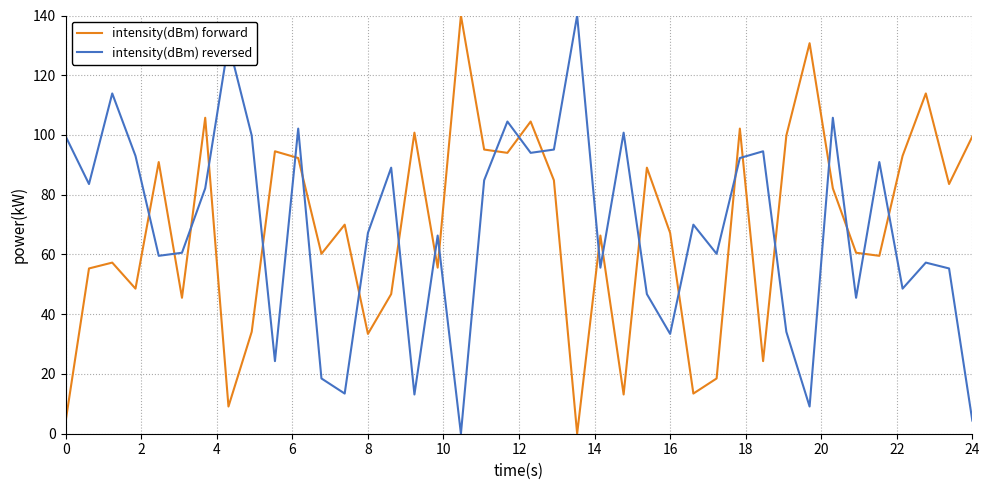

After their last crossing, which series has the higher values: intensity(dBm) reversed or intensity(dBm) forward?

intensity(dBm) forward